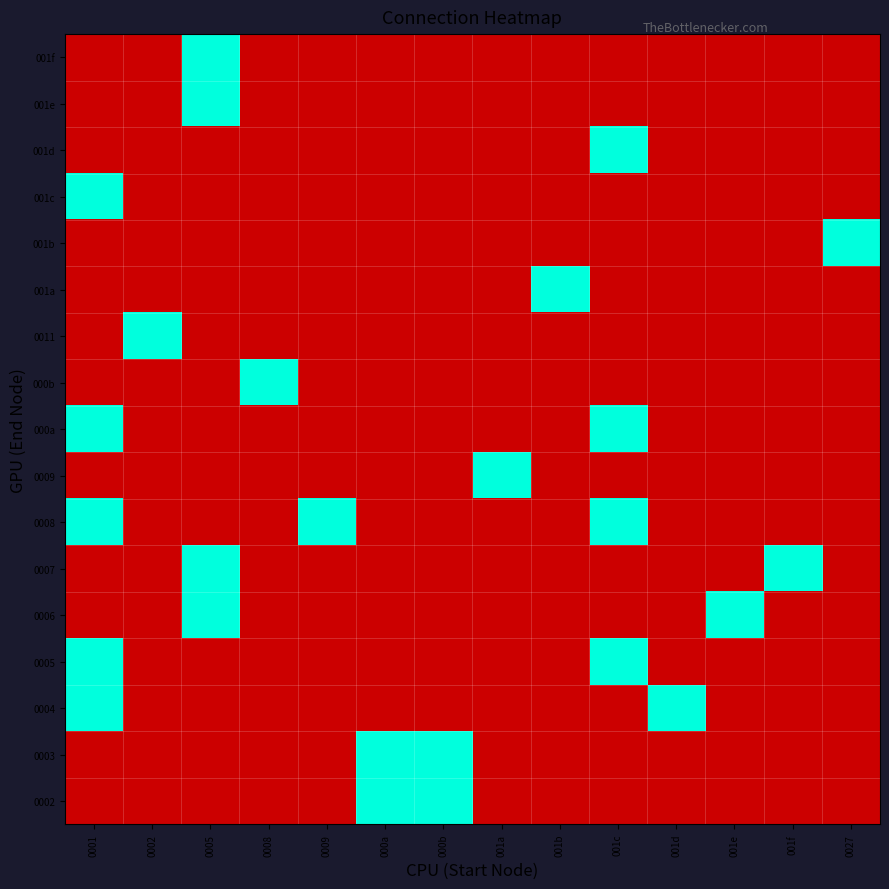

Rank the series at 000b from lowest to highest value.

0004, 0005, 0006, 0007, 0008, 0009, 000a, 000b, 0011, 001a, 001b, 001c, 001d, 001e, 001f, 0002, 0003